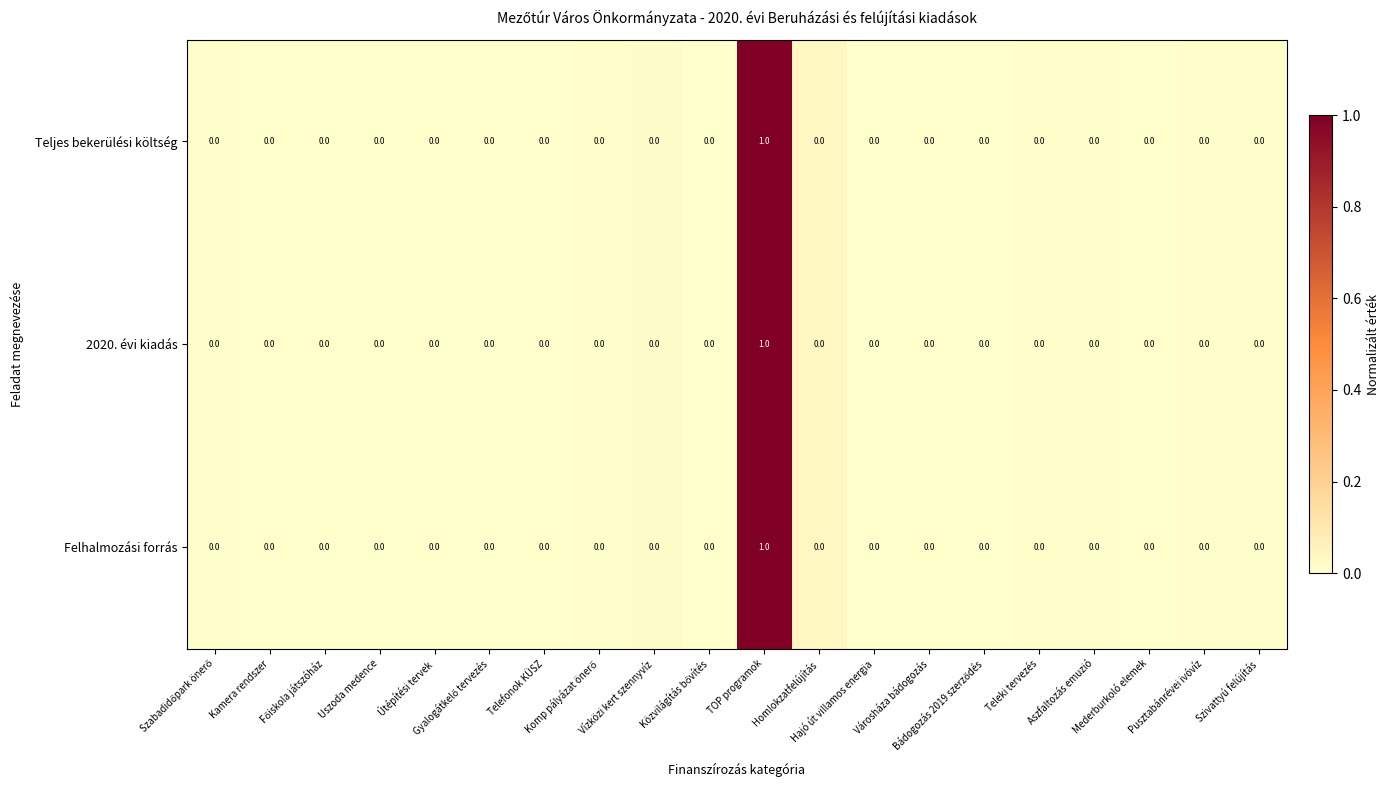

Count the Teljes bekerülési költség values in the range 0 to 1.

20